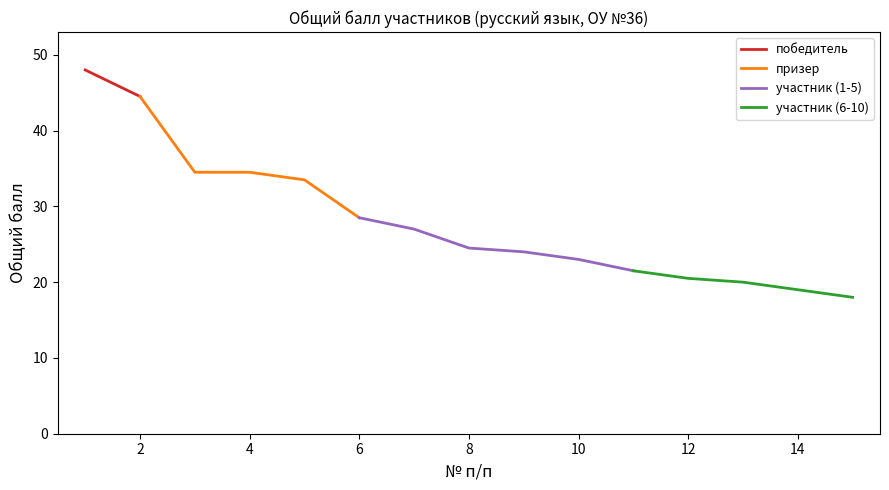

What is the difference between the maximum and minimum values?

30.0